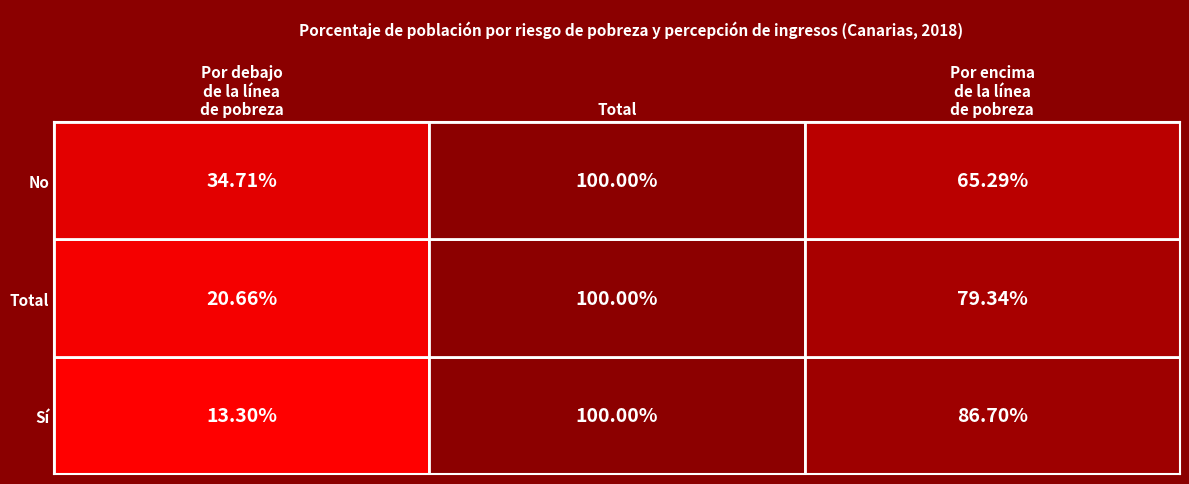

Is it true that Por debajo de la línea de pobreza relativa equals 20.7 at Total?

True